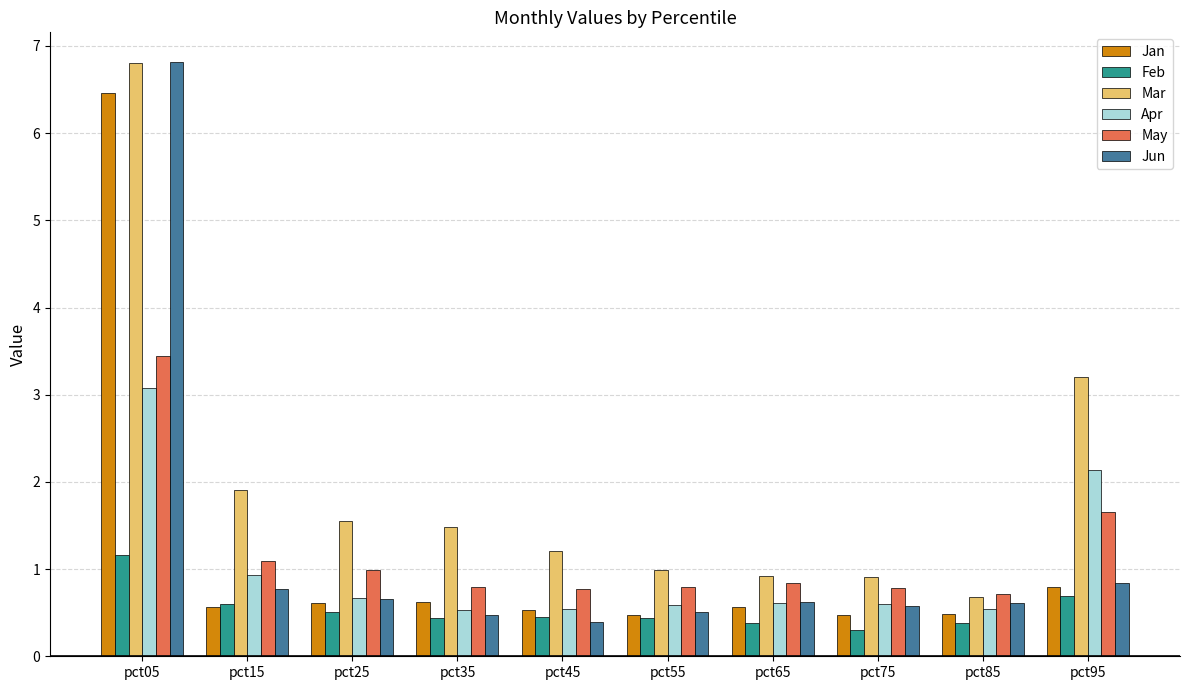

At which category is the sum across all series the highest?

pct05